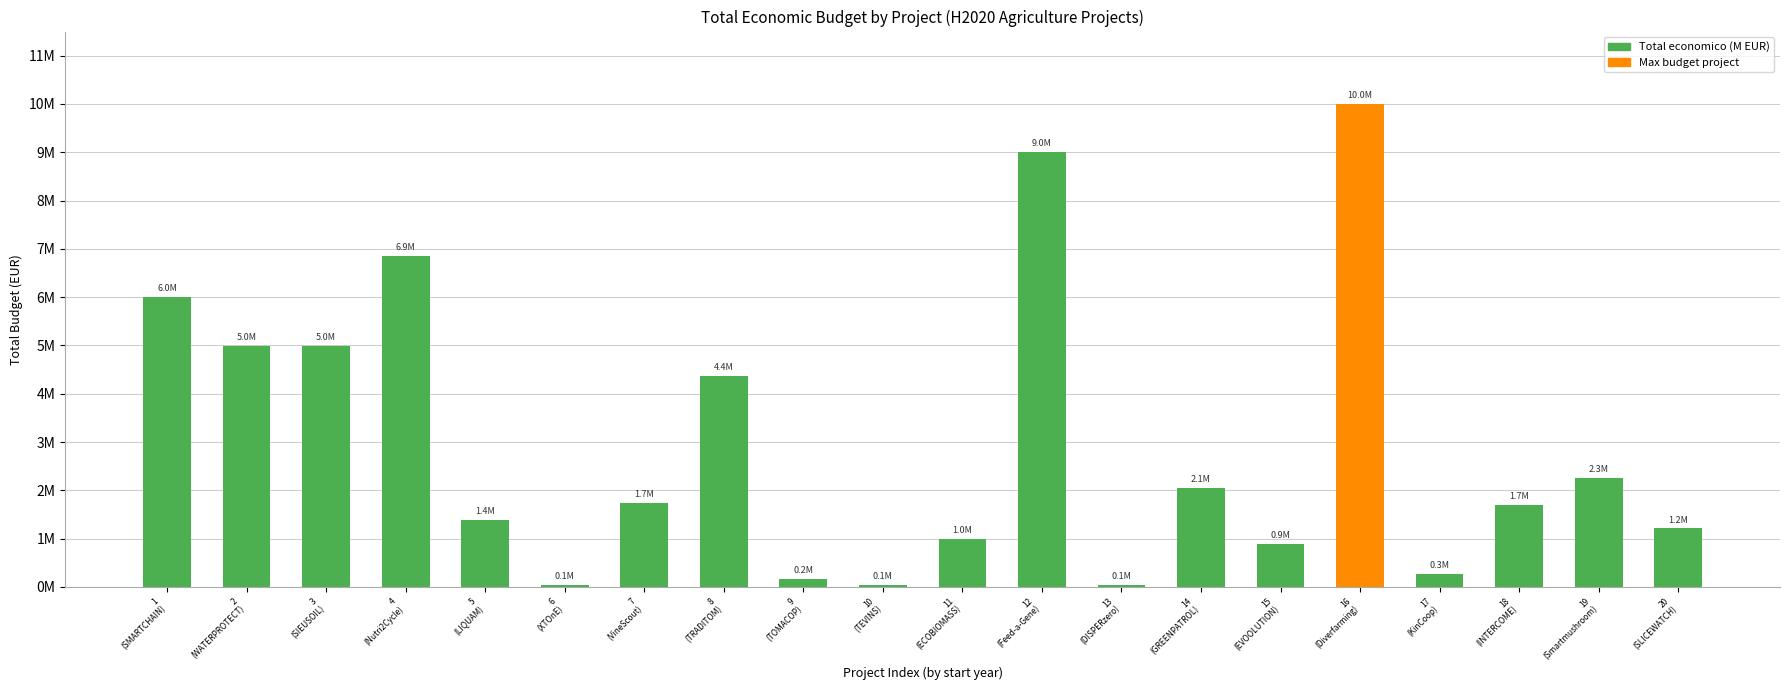

Does the chart contain any negative values?

No